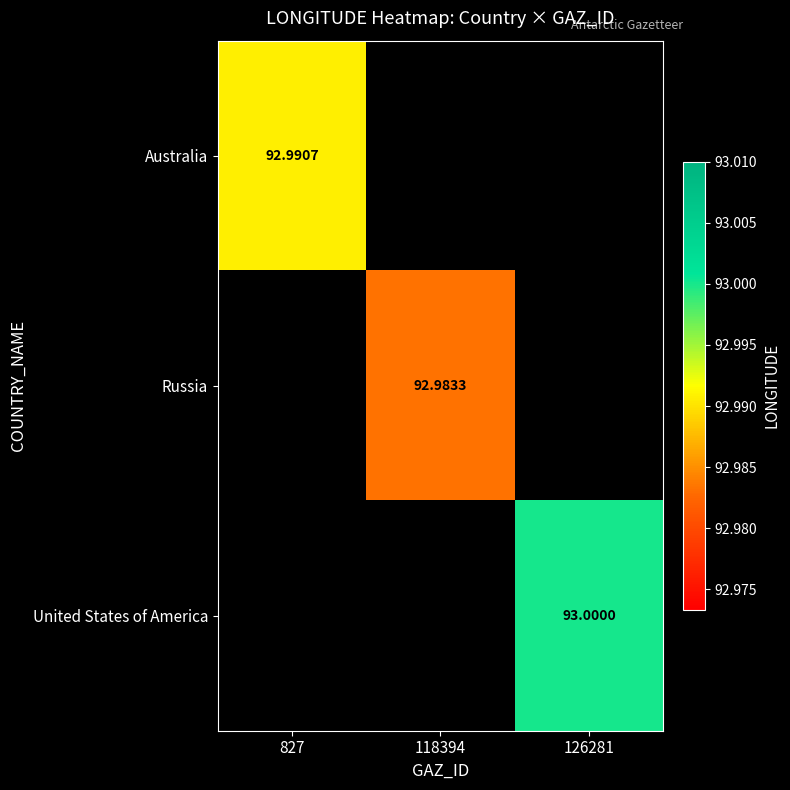

Is the value of Russia at 118394 greater than the value of United States of America at 126281?

No